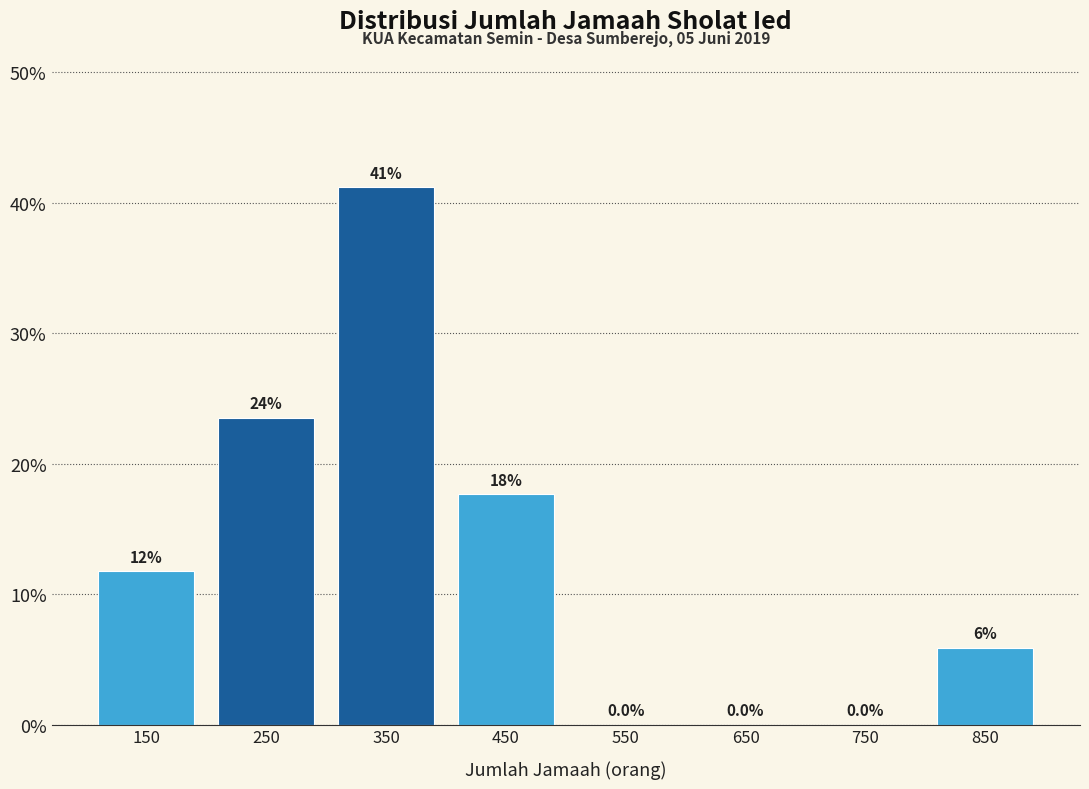

Which range on the x-axis has the tallest bar?

300 to 400